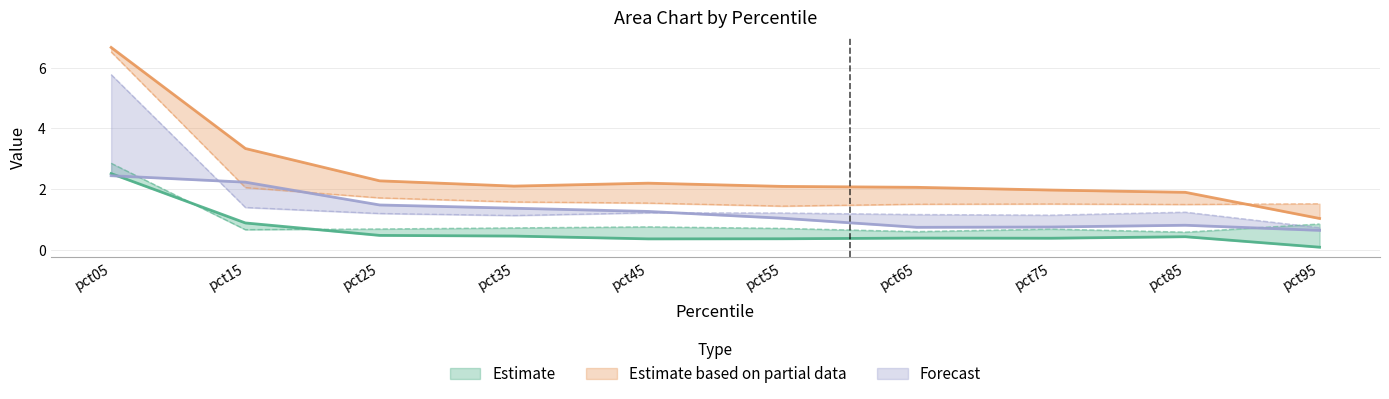

At which label does Apr reach its peak?

pct05